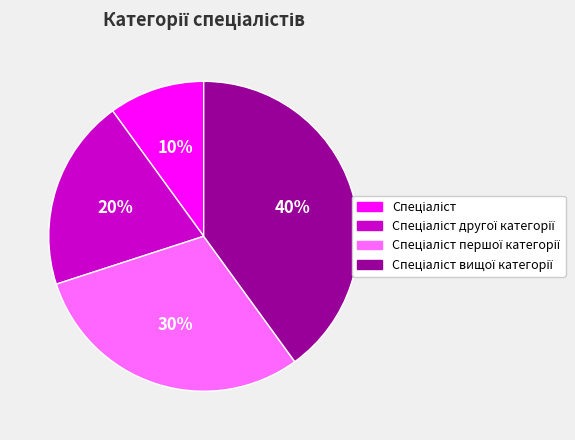

To the nearest percent, what is the average slice percentage?

25%